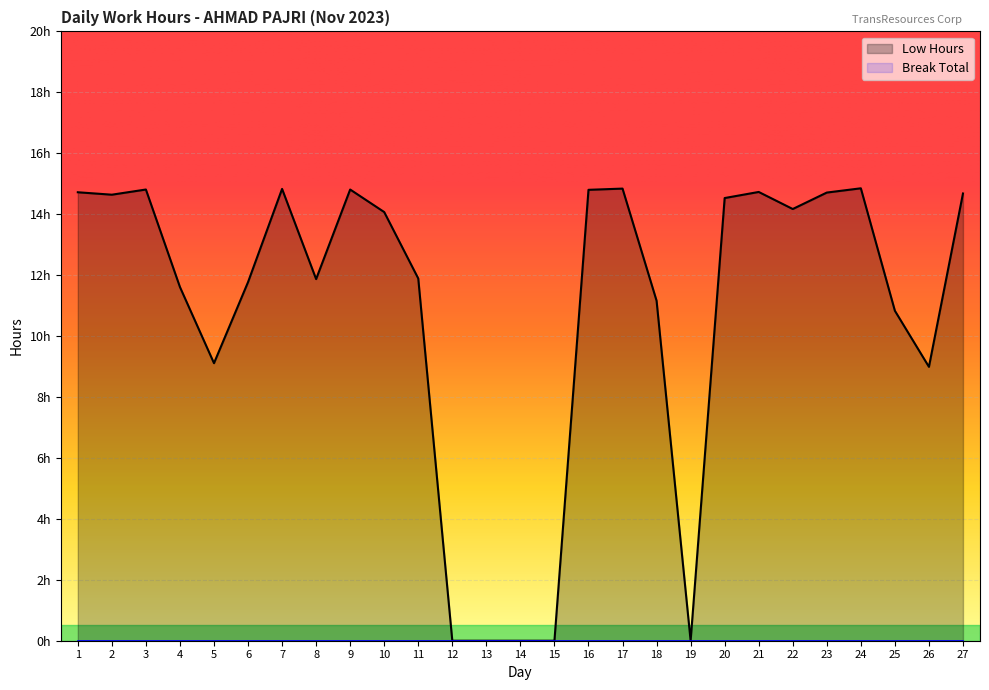

Does the chart display data point markers on the line(s)?

No